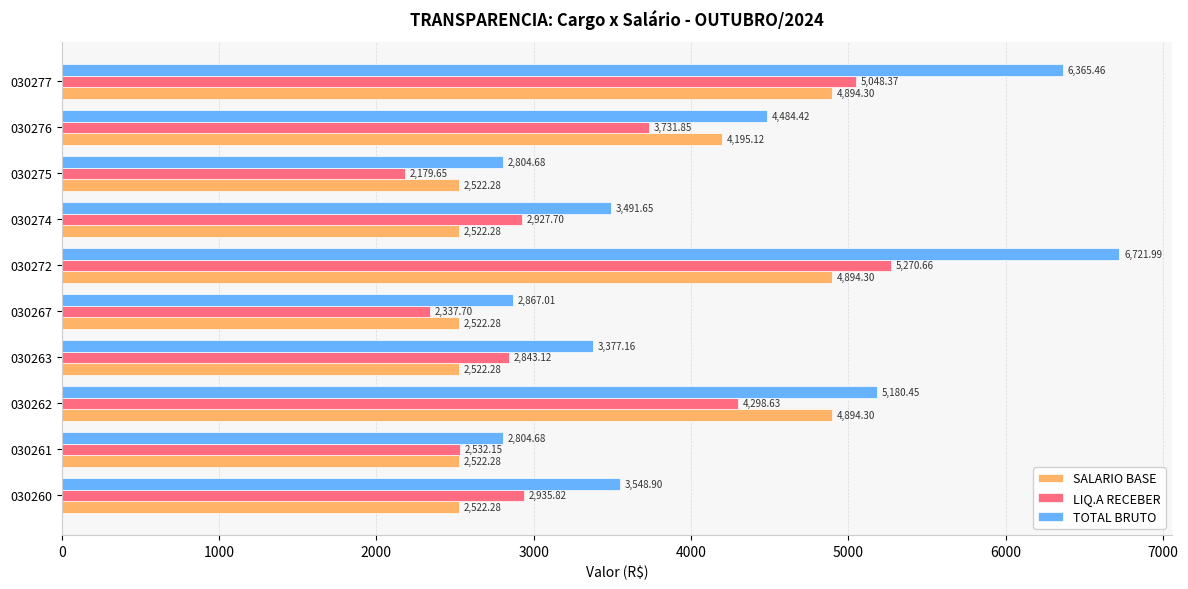

Rank the series by their maximum value, from lowest to highest.

SALARIO BASE, LIQ.A RECEBER, TOTAL BRUTO